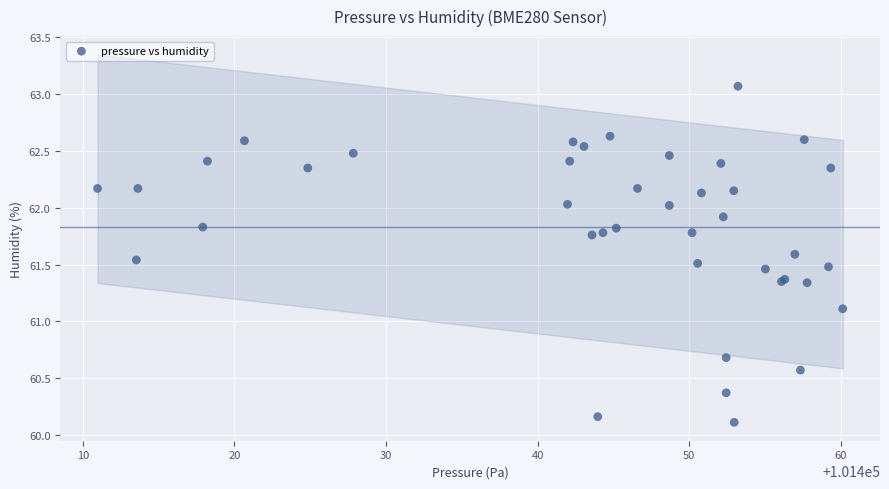

What Y value in the scatter plot is closest to 61?

61.1